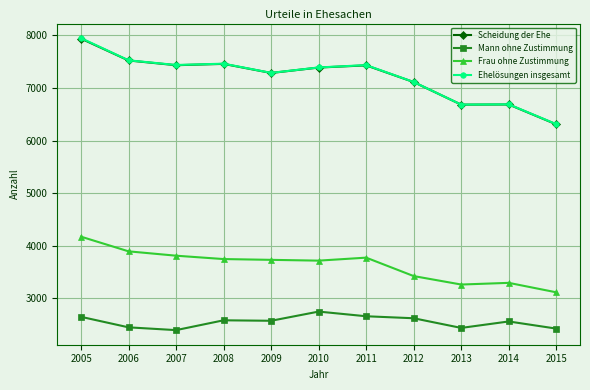

At which category is the sum across all series the highest?

2005